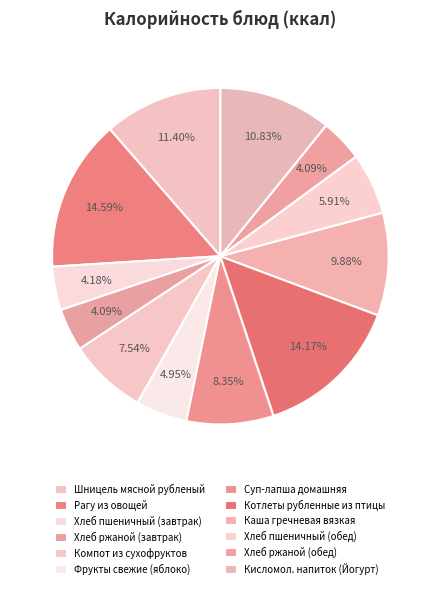

What is the ratio of the value at Хлеб ржаной (завтрак) to the value at Компот из сухофруктов?

0.5